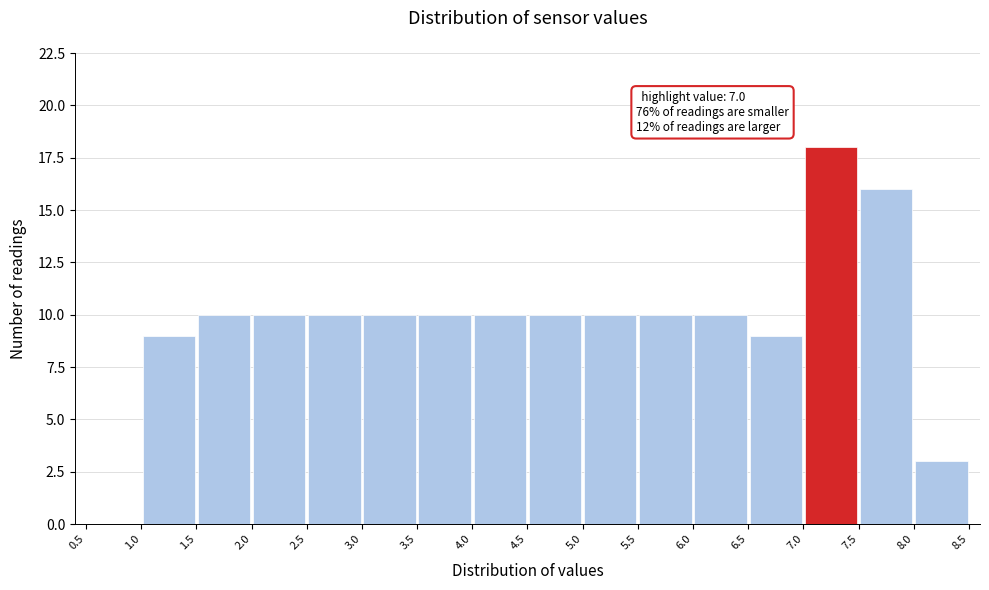

Which range on the x-axis has the tallest bar?

7.0 to 7.5